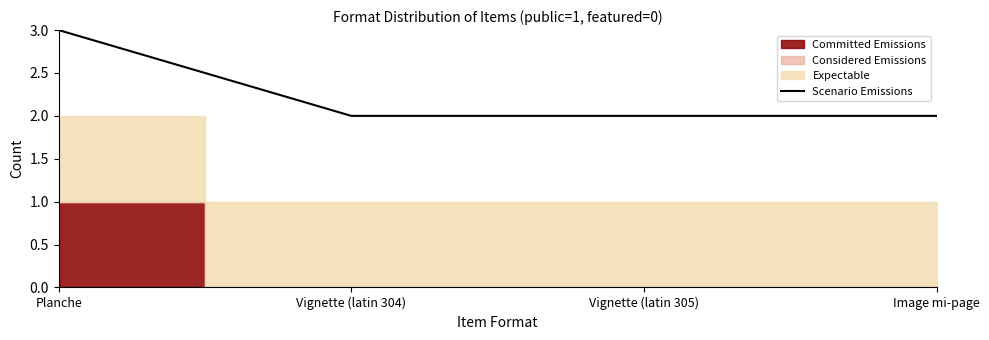

Between Vignette (latin 305) and Image mi-page, which is larger?

Vignette (latin 305)